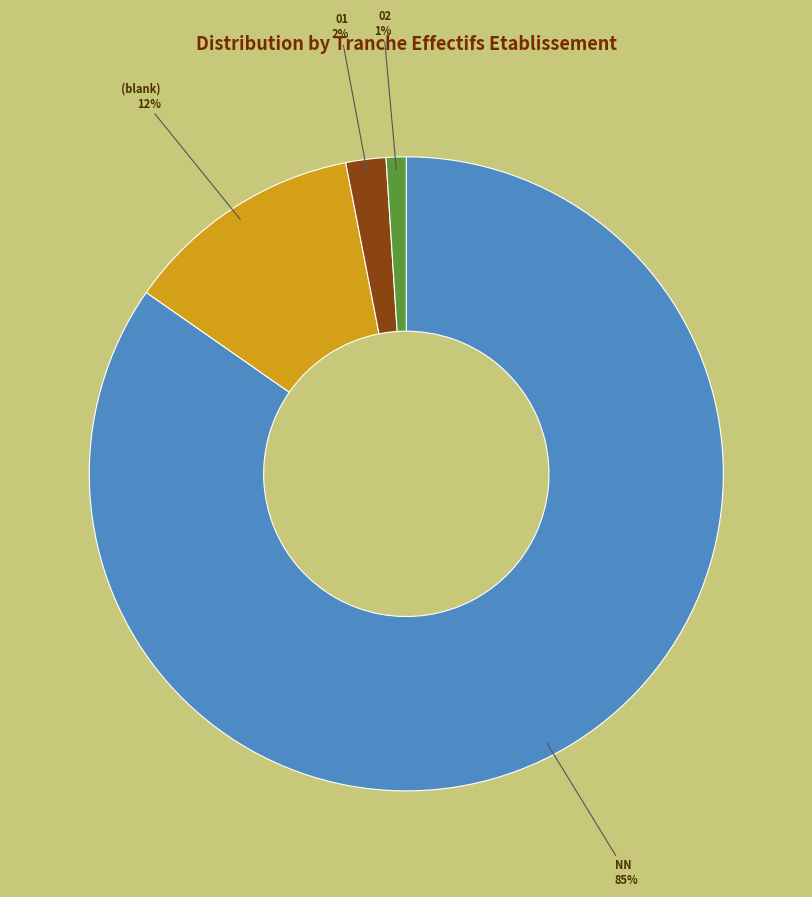

Does any single category account for the majority?

Yes